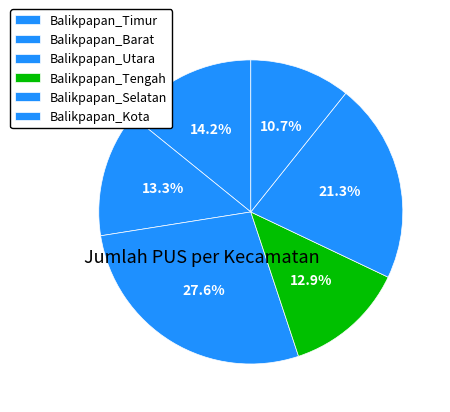

How much of the chart is everything except Balikpapan_Timur?

85.8%